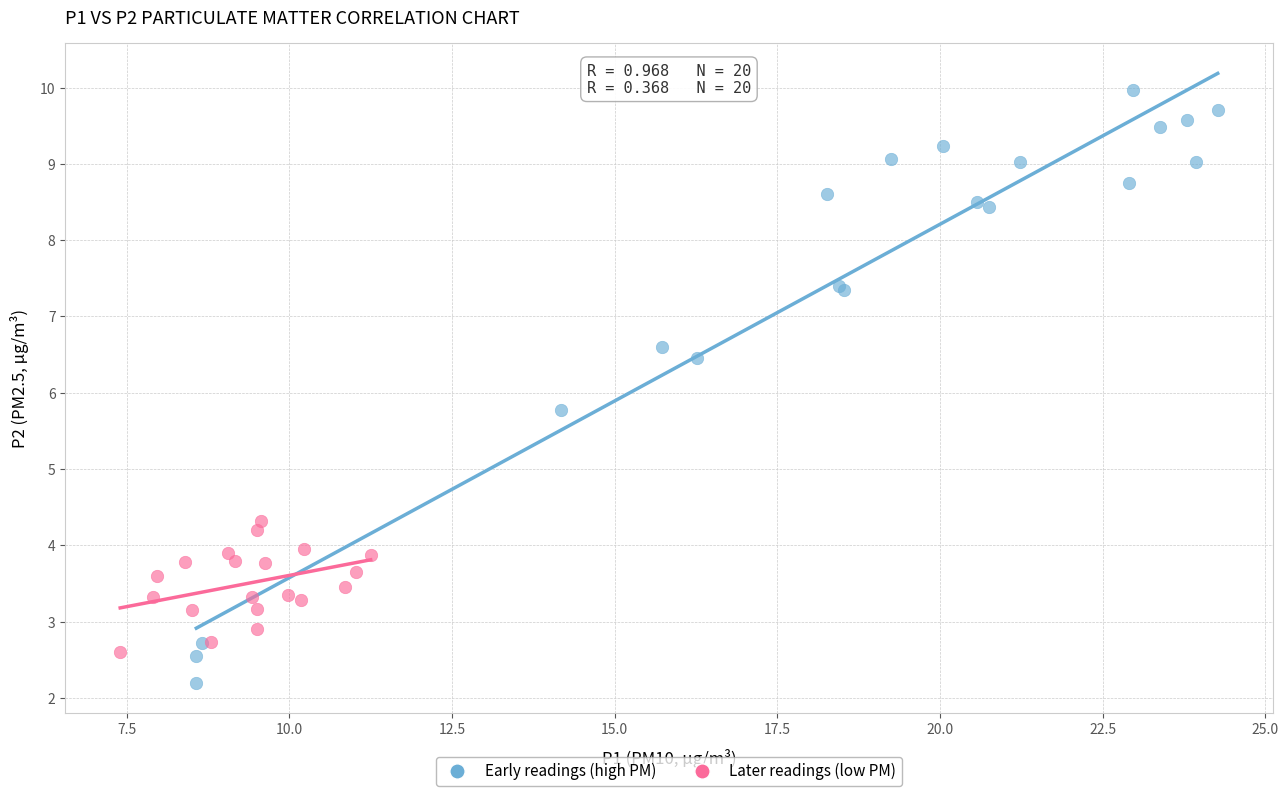

Which series contains the lowest Y value?

Early readings (high PM)